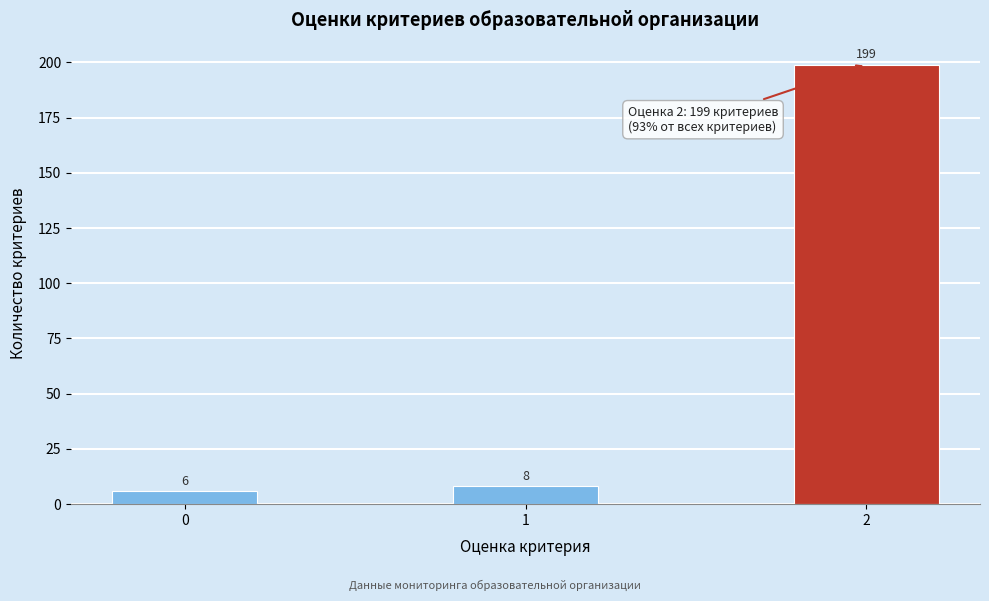

Which range on the x-axis has the tallest bar?

1.75 to 2.25